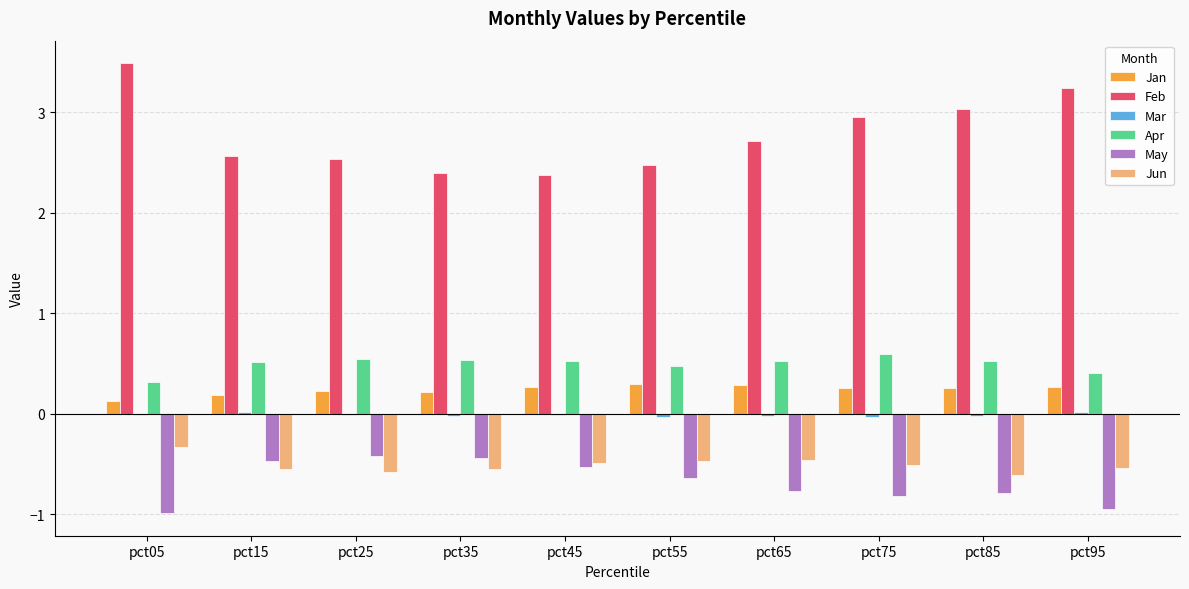

Is the value of Jun at pct25 greater than the value of Jan at pct95?

No